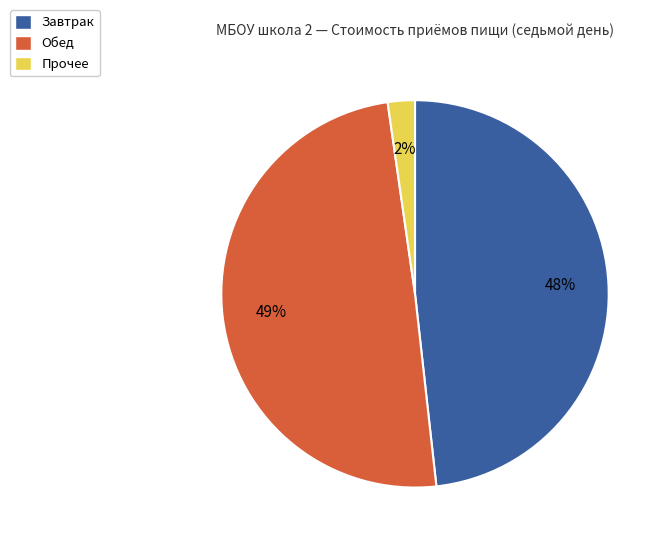

Combined, do Завтрак and Прочее account for over 50%?

Yes